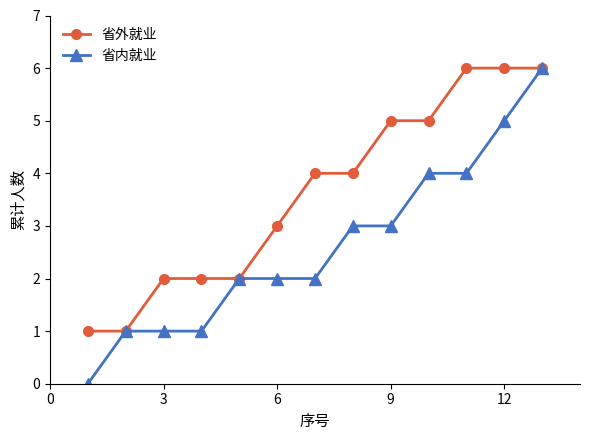

What is the maximum value shown in the chart?

6